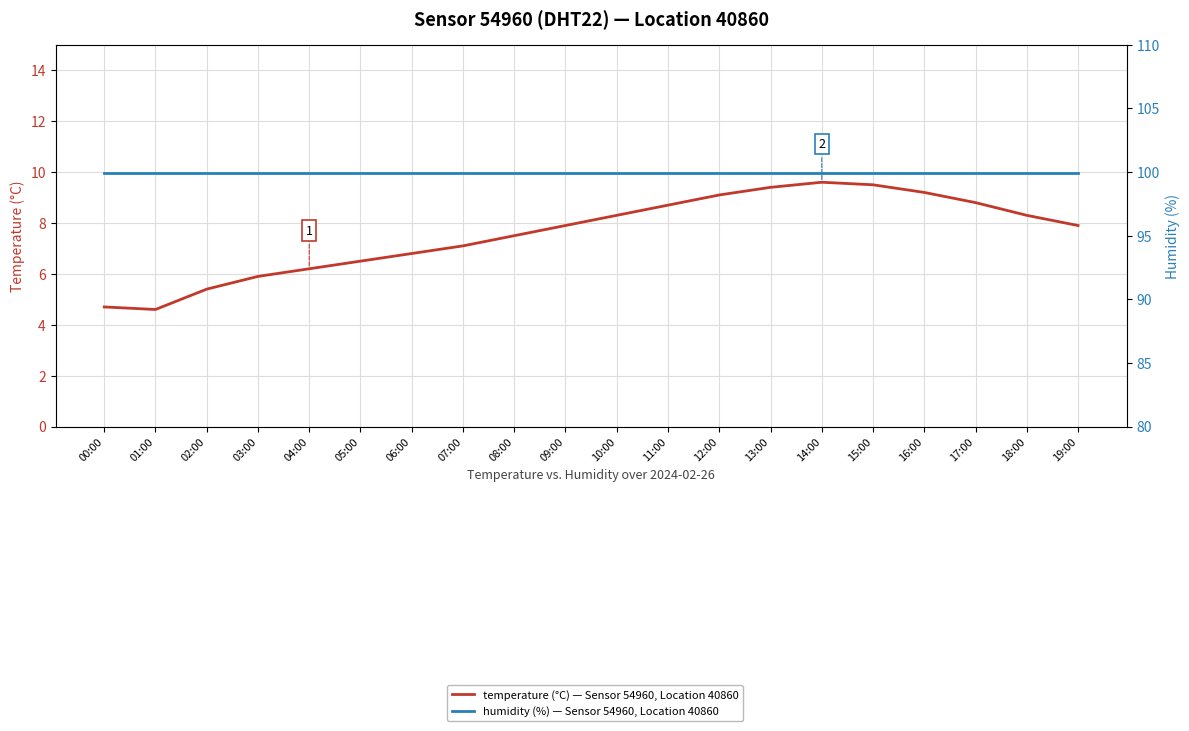

True or false: humidity (%) — Sensor 54960, Location 40860 and temperature (°C) — Sensor 54960, Location 40860 cross at least once.

False